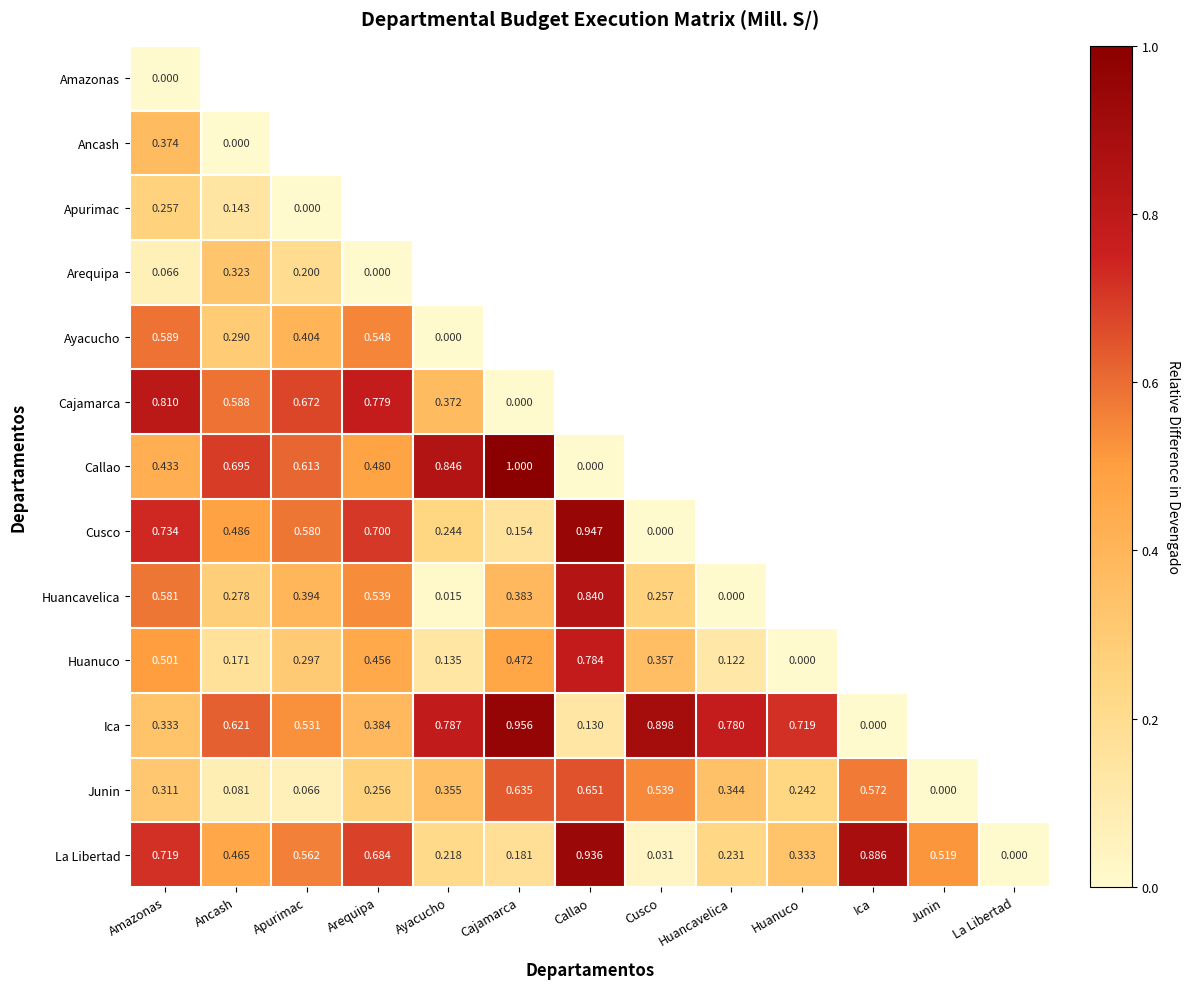

At Amazonas, list the series in order from largest to smallest.

Cajamarca, Cusco, La Libertad, Ayacucho, Huancavelica, Huanuco, Callao, Ancash, Ica, Junin, Apurimac, Arequipa, Amazonas